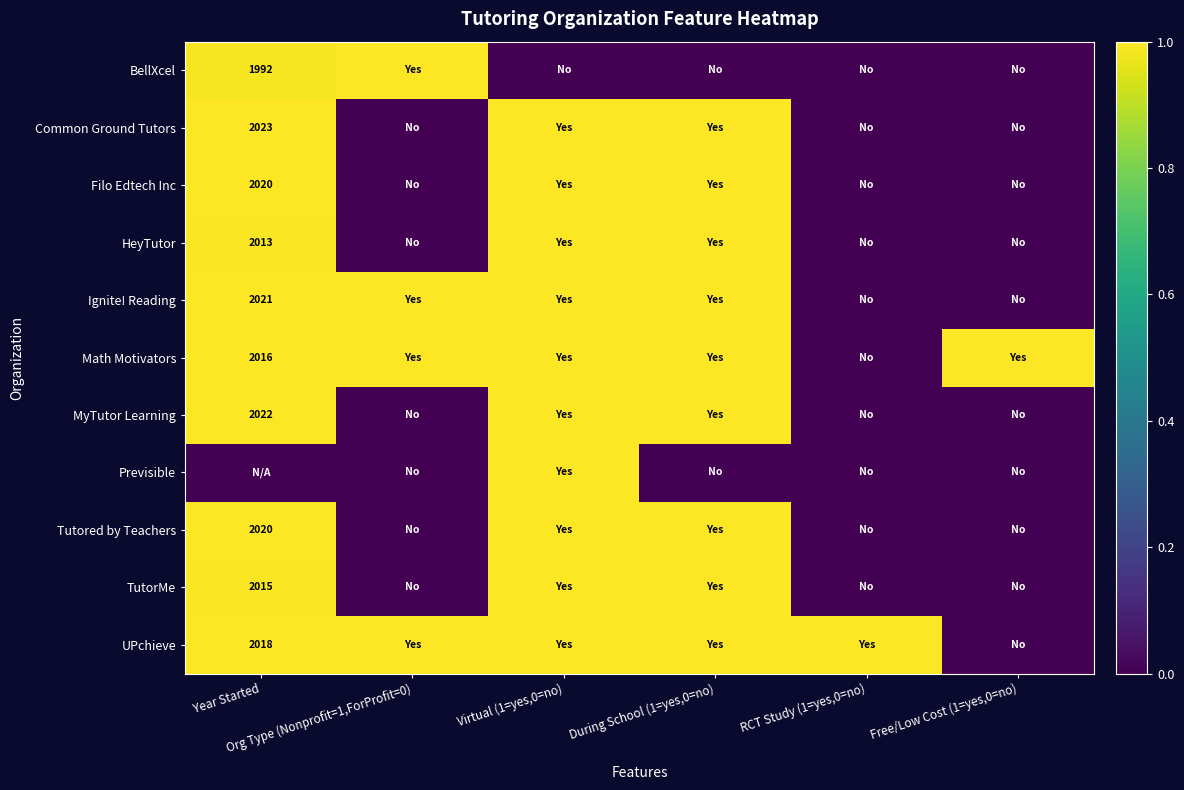

What is the maximum value for Math Motivators?

1.0